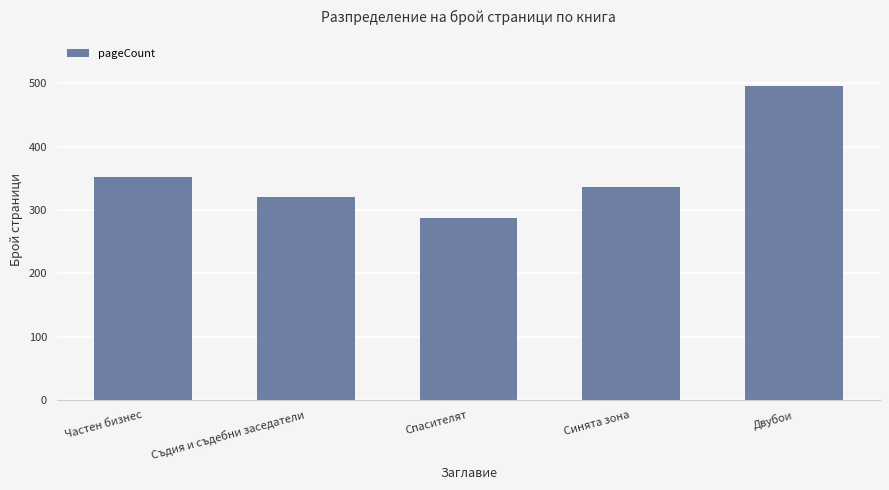

At which label is the value closest to 392?

Частен бизнес